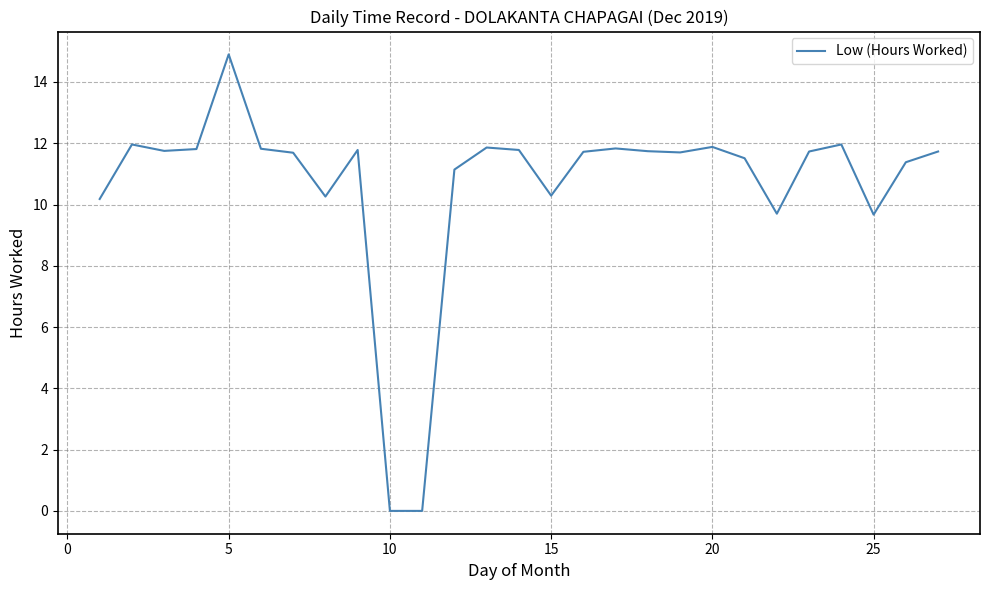

What is the greatest value displayed?

14.9